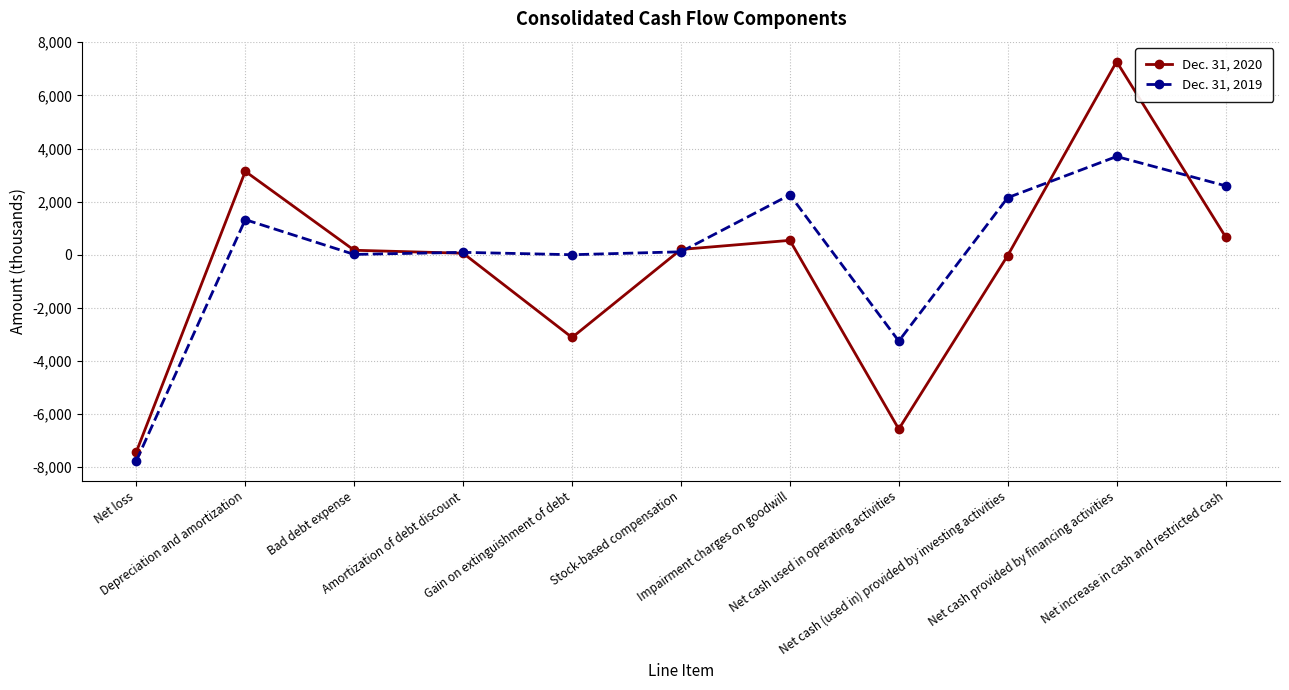

Rank the series by their average value, from lowest to highest.

Dec. 31, 2020, Dec. 31, 2019